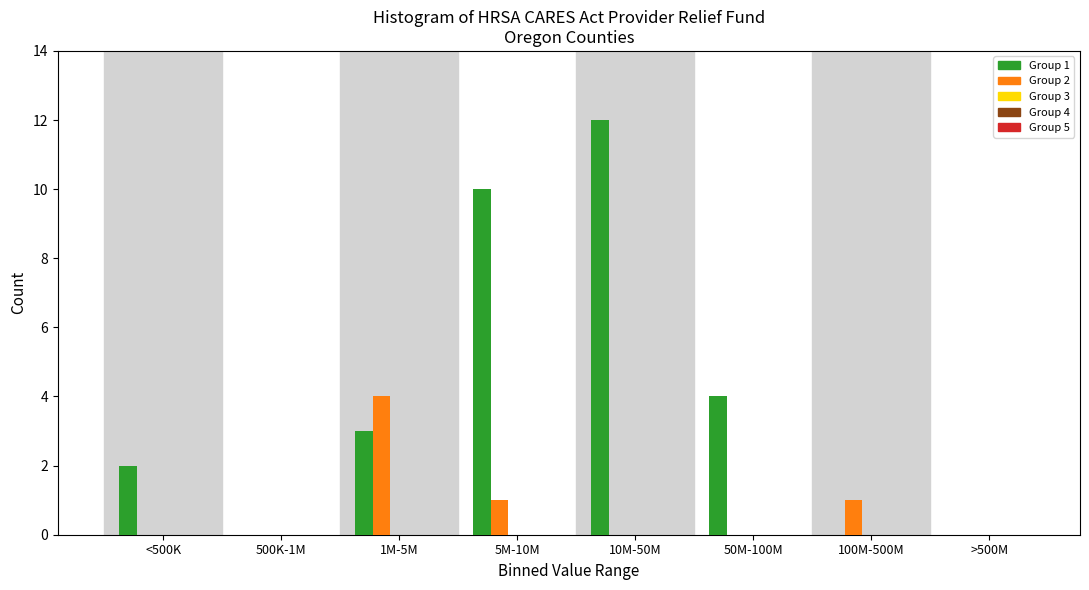

What is the greatest value displayed?

12